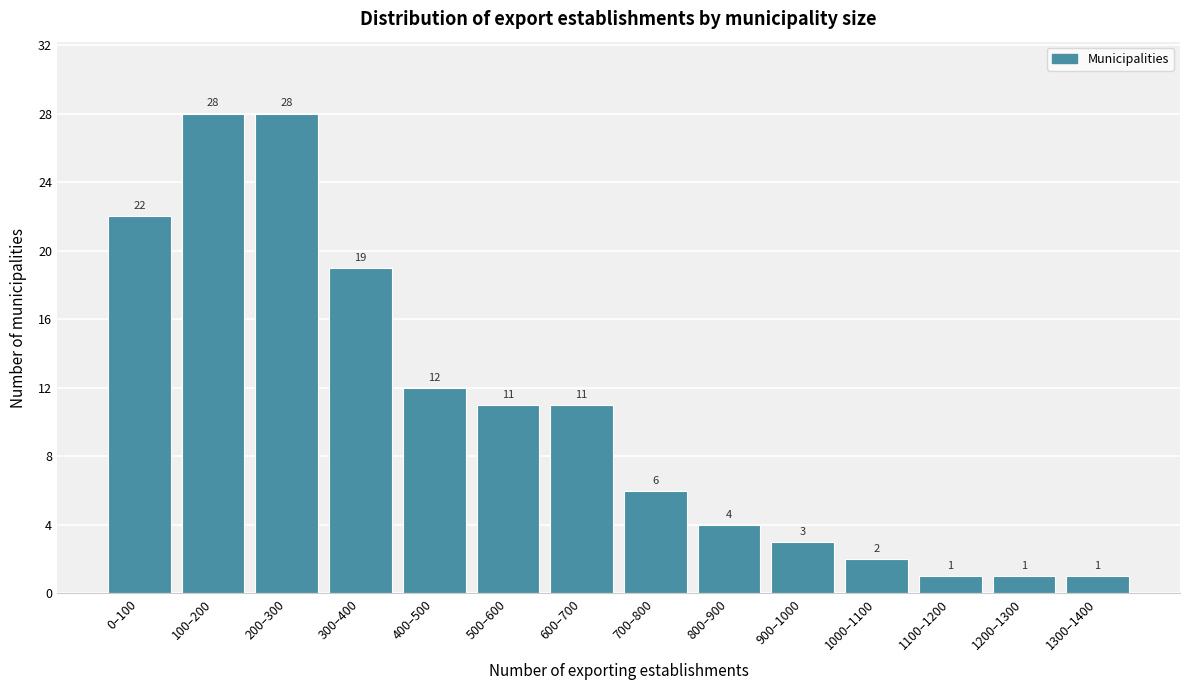

Reading left to right, list all the values displayed in this chart.

0–100=22	100–200=28	200–300=28	300–400=19	400–500=12	500–600=11	600–700=11	700–800=6	800–900=4	900–1000=3	1000–1100=2	1100–1200=1	1200–1300=1	1300–1400=1